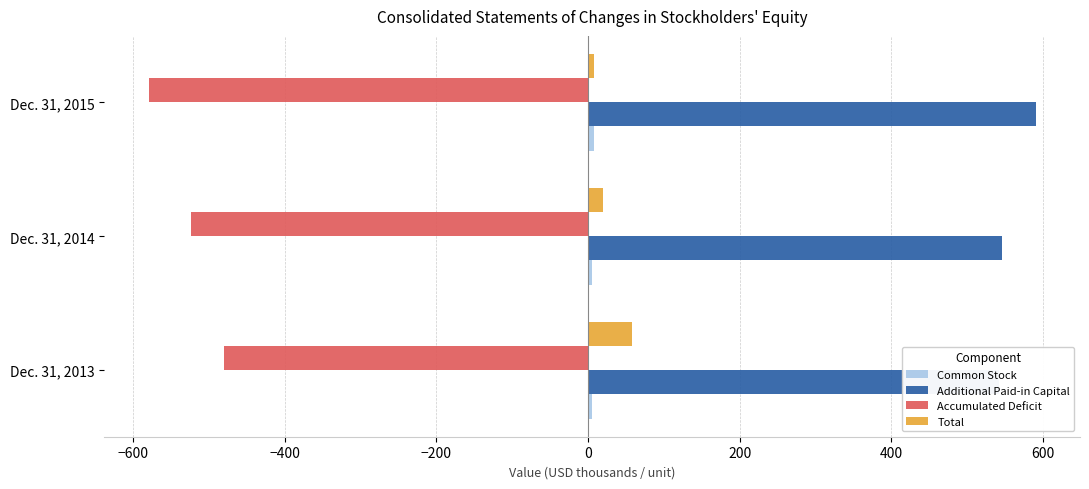

What is the value of the Total bar at the 2nd from the left?

19.2